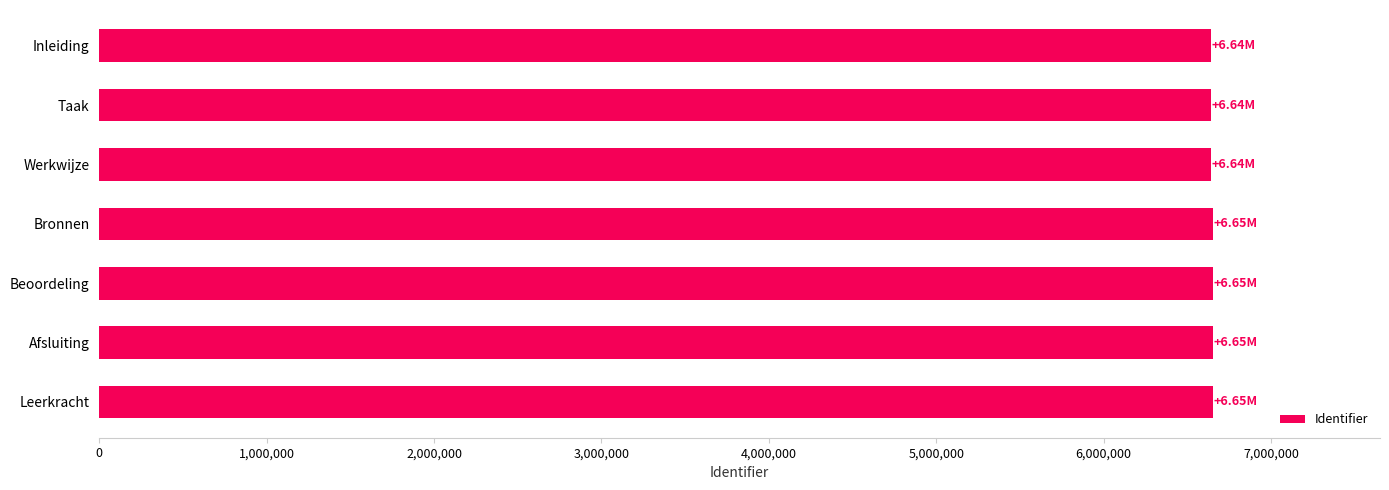

Approximately how many times larger is the value at Afsluiting compared to Taak?

1.0